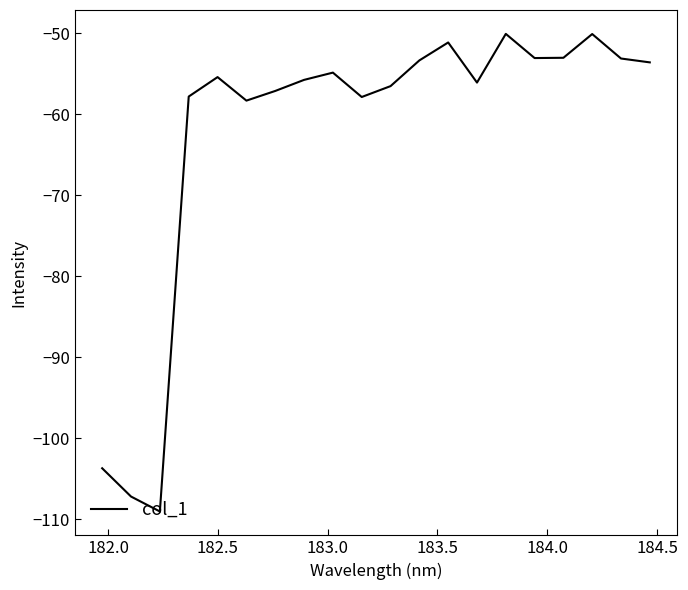

What is the maximum value shown in the chart?

-50.1